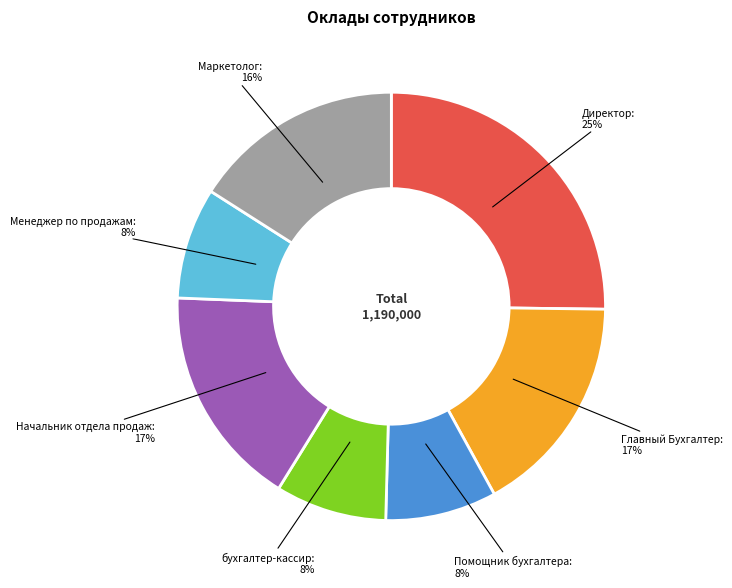

How many slices are in this pie chart?

7